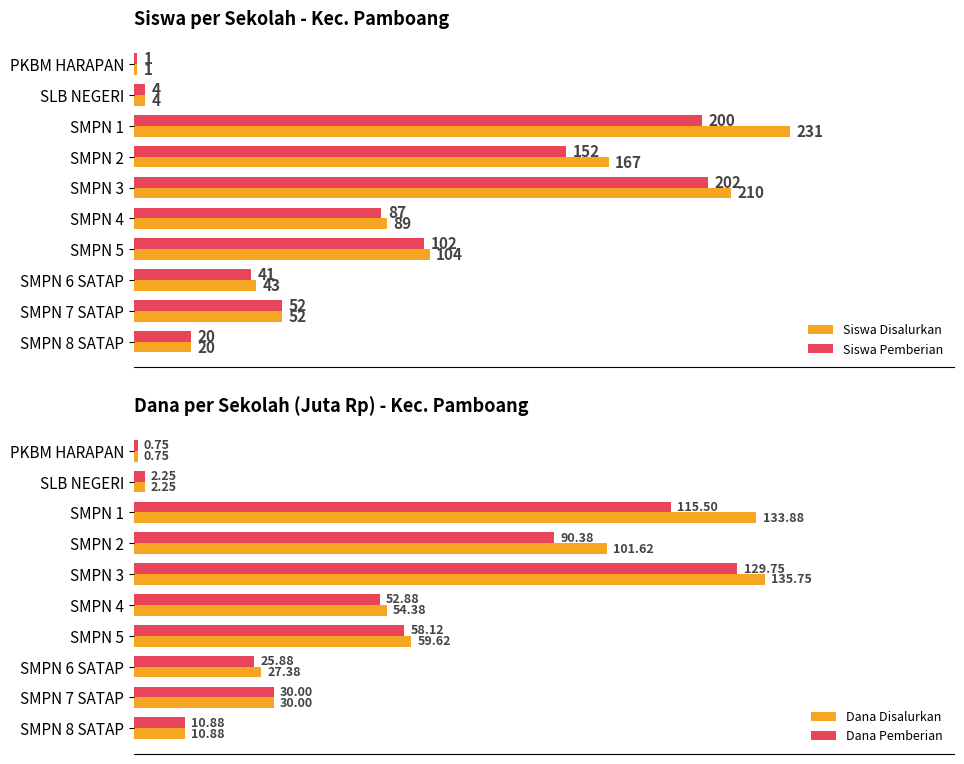

Is the value of Dana Disalurkan at SMPN 4 greater than the value of Dana Pemberian at SMPN 2?

No